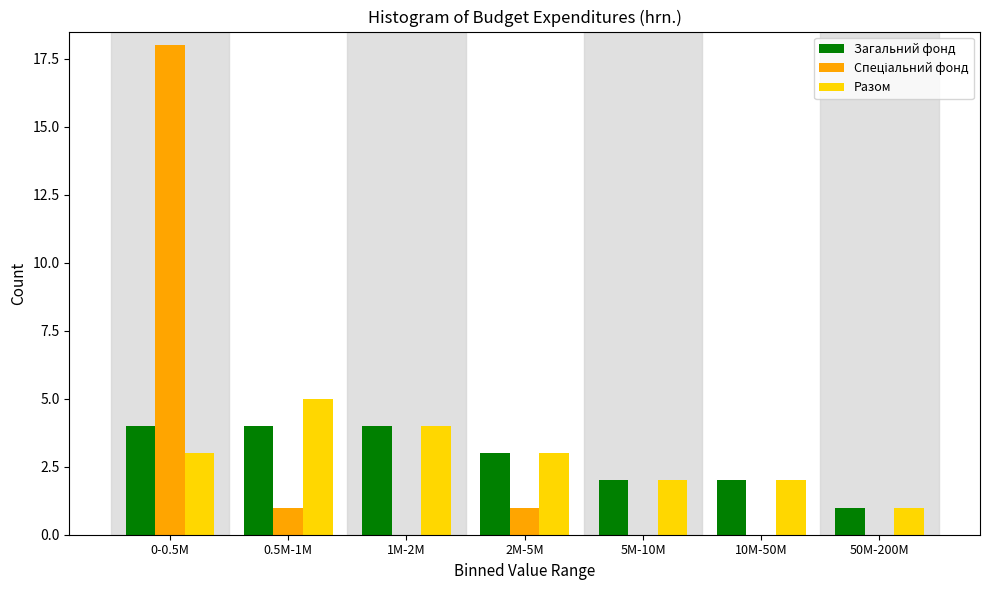

The value of Загальний фонд at 0-0.5M is 6. True or false?

False